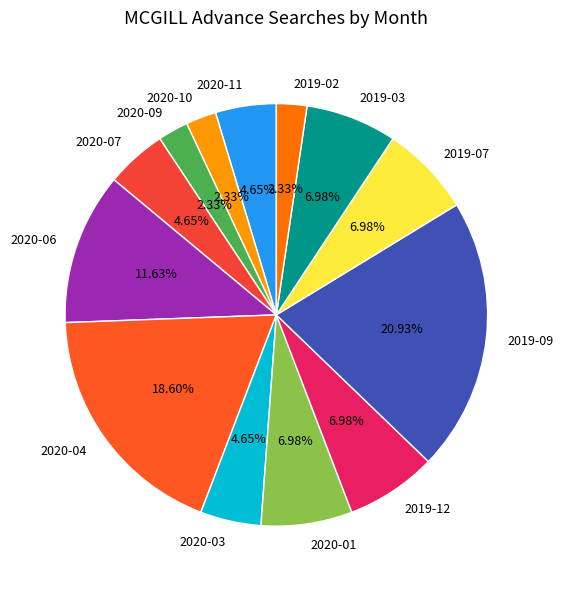

Do 2019-03 and 2020-10 together represent more than half of the pie?

No